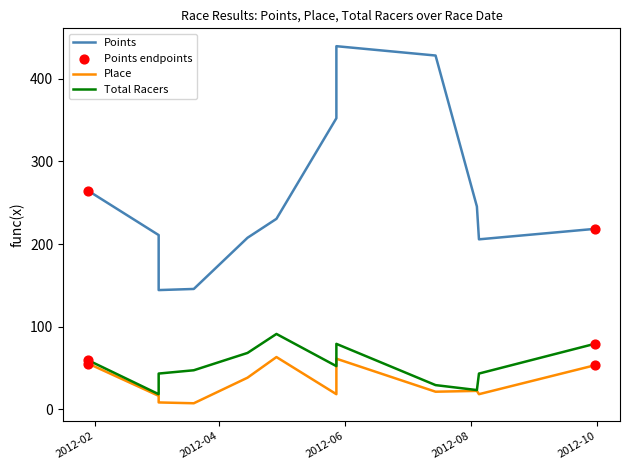

Which series has the widest spread of Y values?

Points